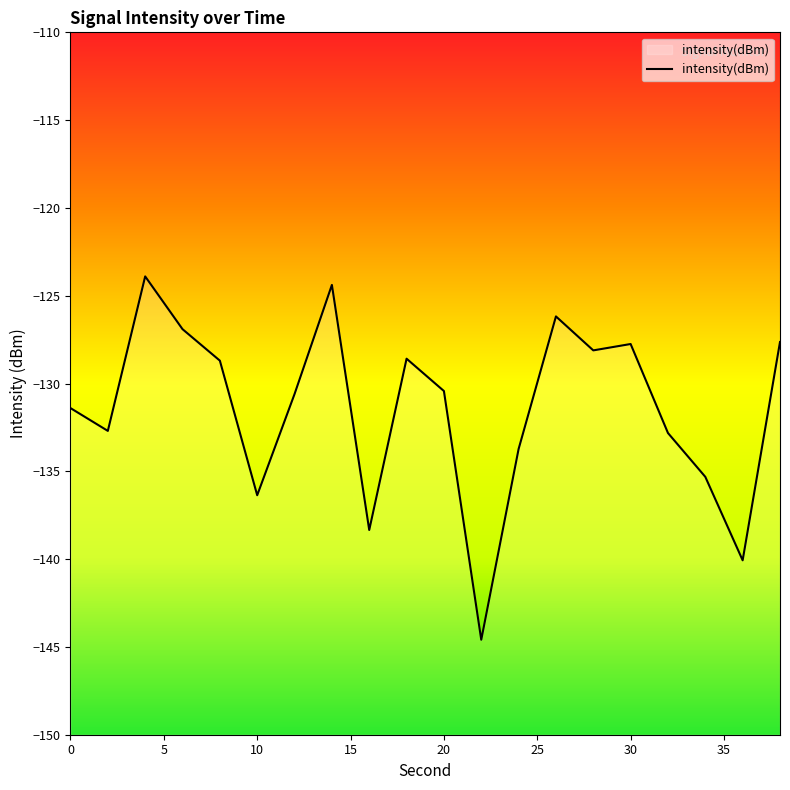

How many data points does each series have?

20